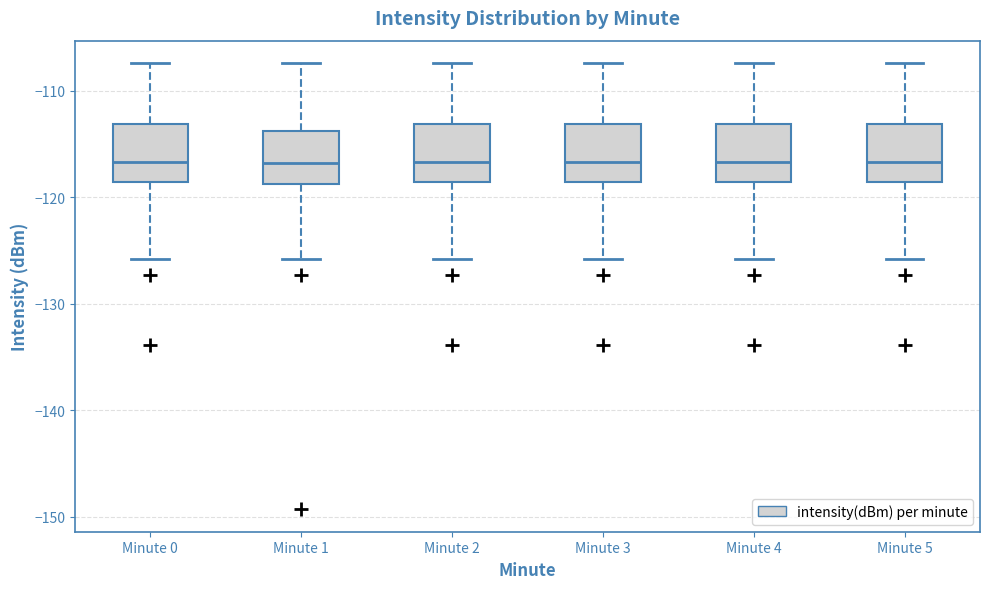

Where does the lower whisker of the box for Minute 2 end on the y-axis? The values are not printed on the chart, so give them approximately, as read against the axis.

-126